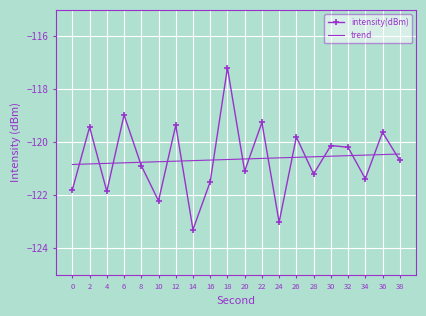

How many data points are less than -120?

13